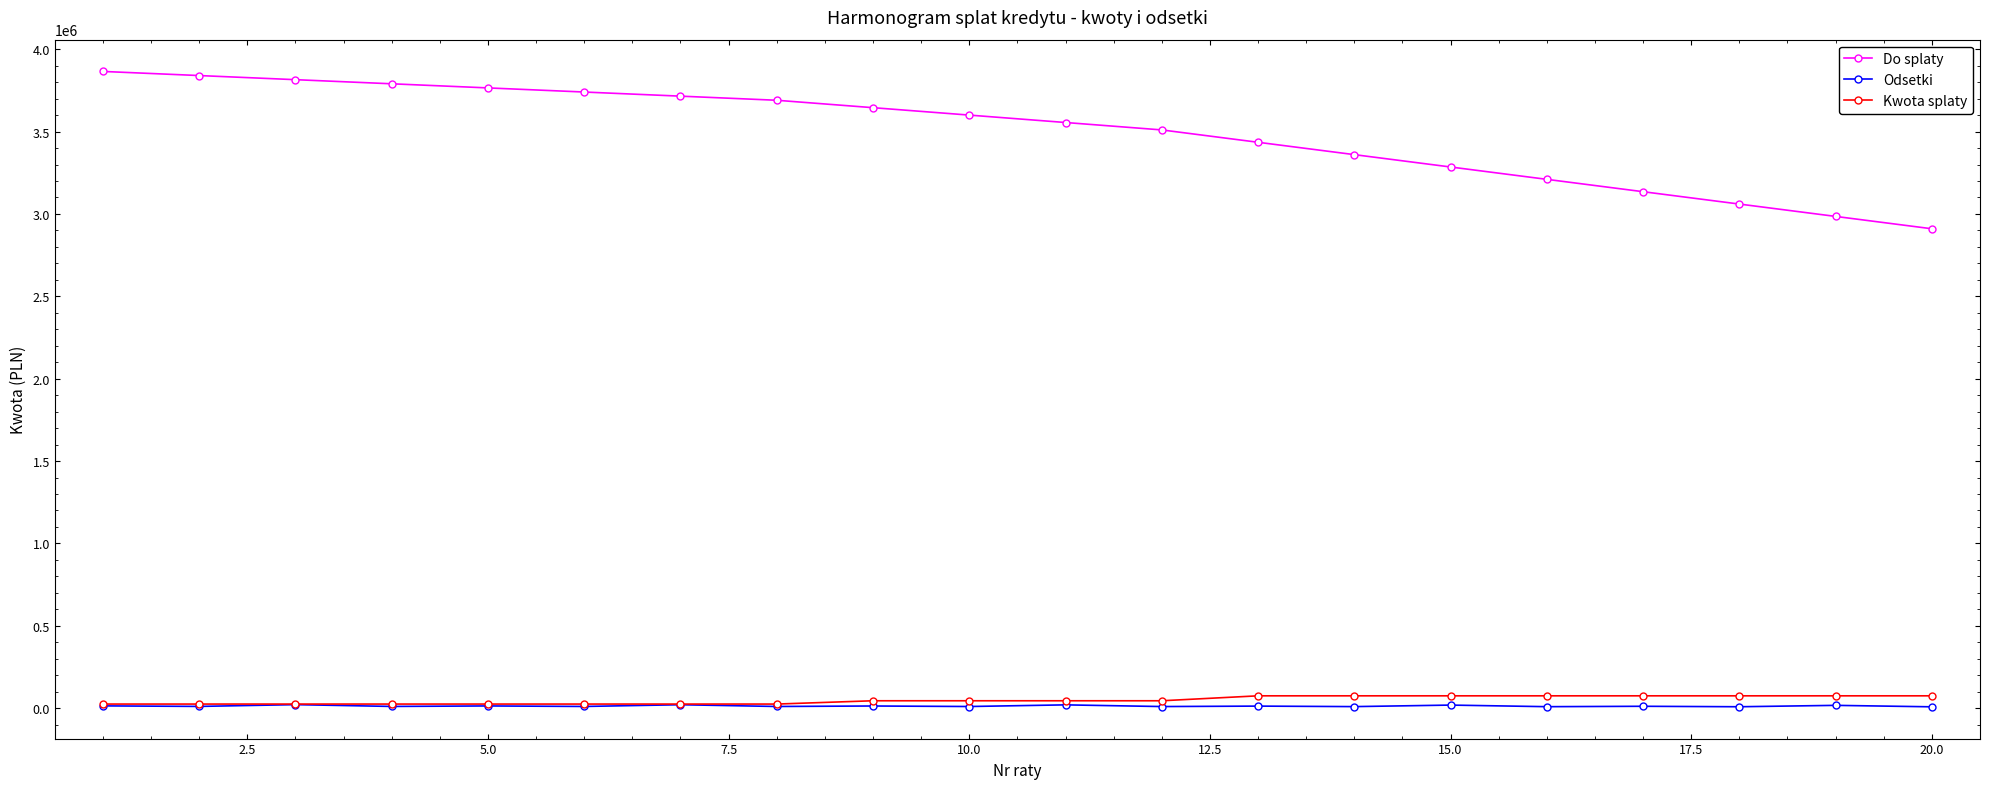

True or false: Odsetki and Do splaty intersect in this chart.

False